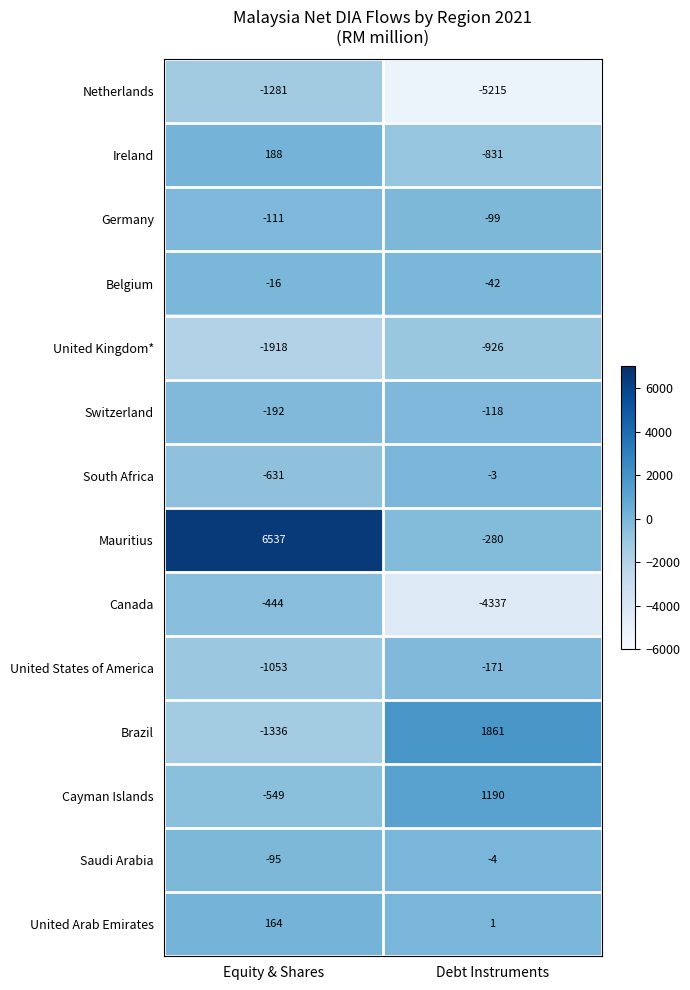

What is the difference between the United Kingdom* values at Debt Instruments and Equity & Shares?

992